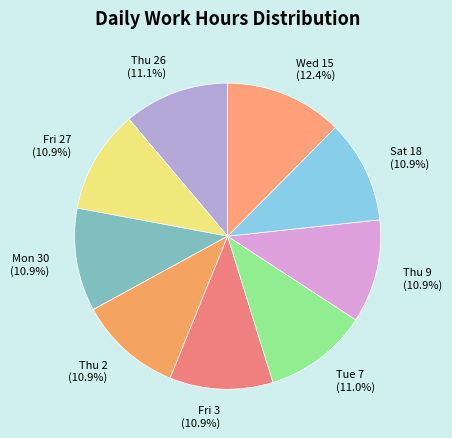

The Mon 30 slice represents 23% of the pie. True or false?

False